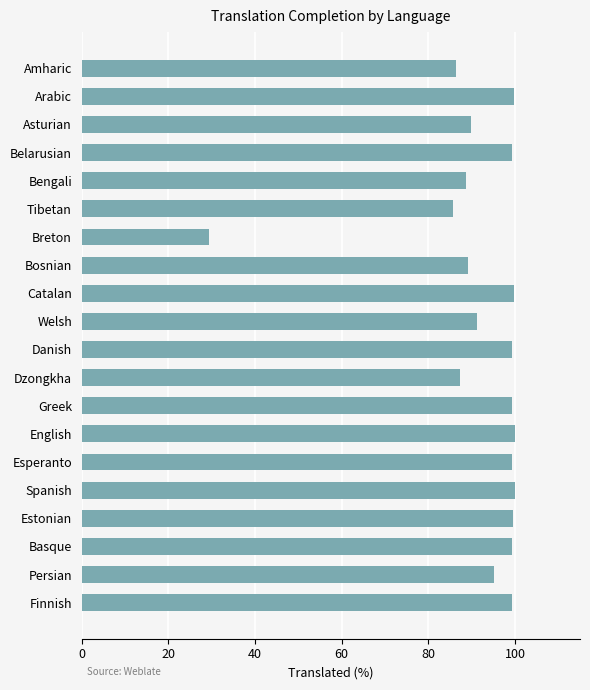

What is the average value?

91.9